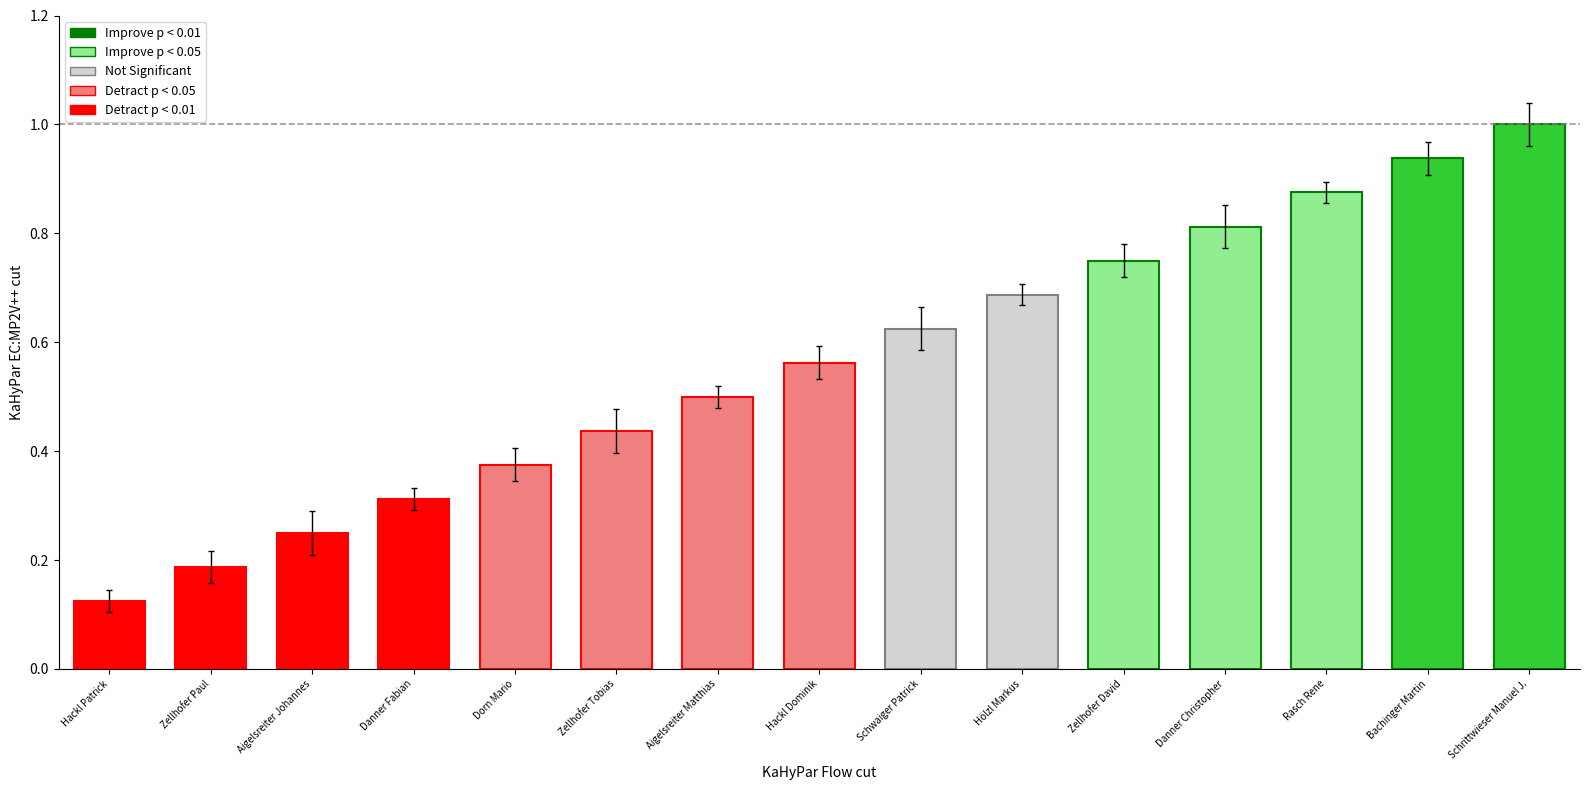

How many categories are shown in the chart?

15